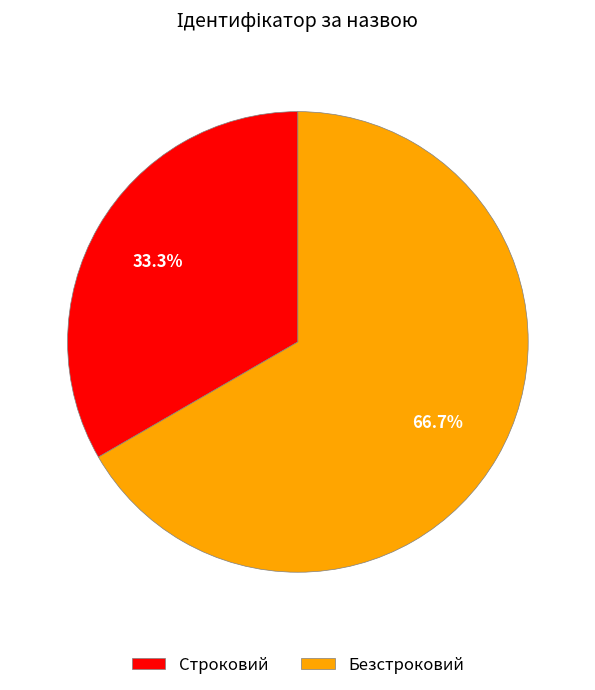

Does any single category account for the majority?

Yes